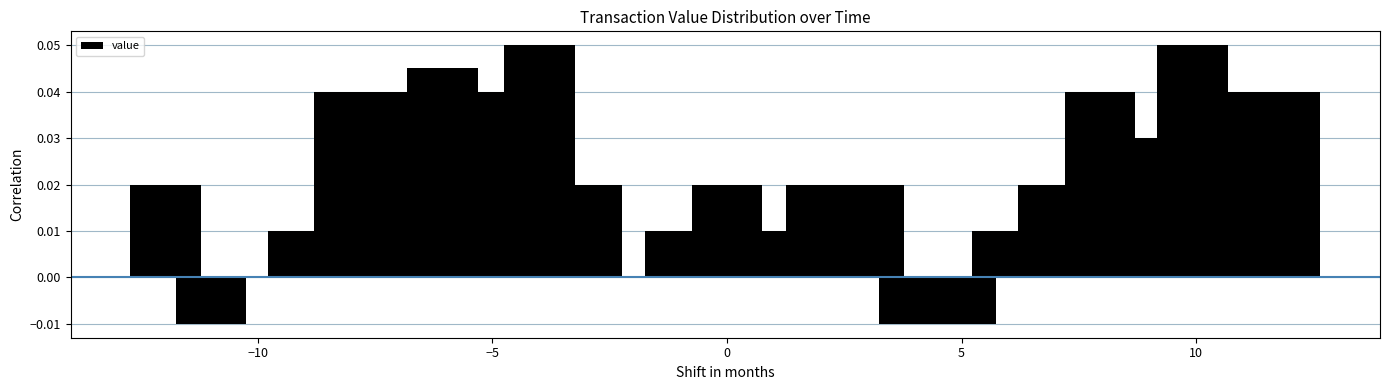

Are the bars horizontal?

No